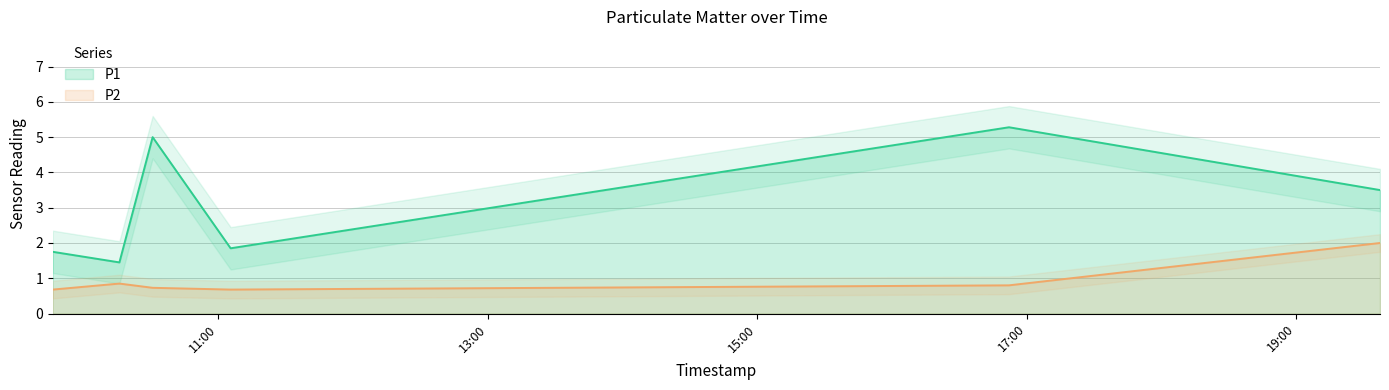

What is the minimum value shown in the chart?

0.7